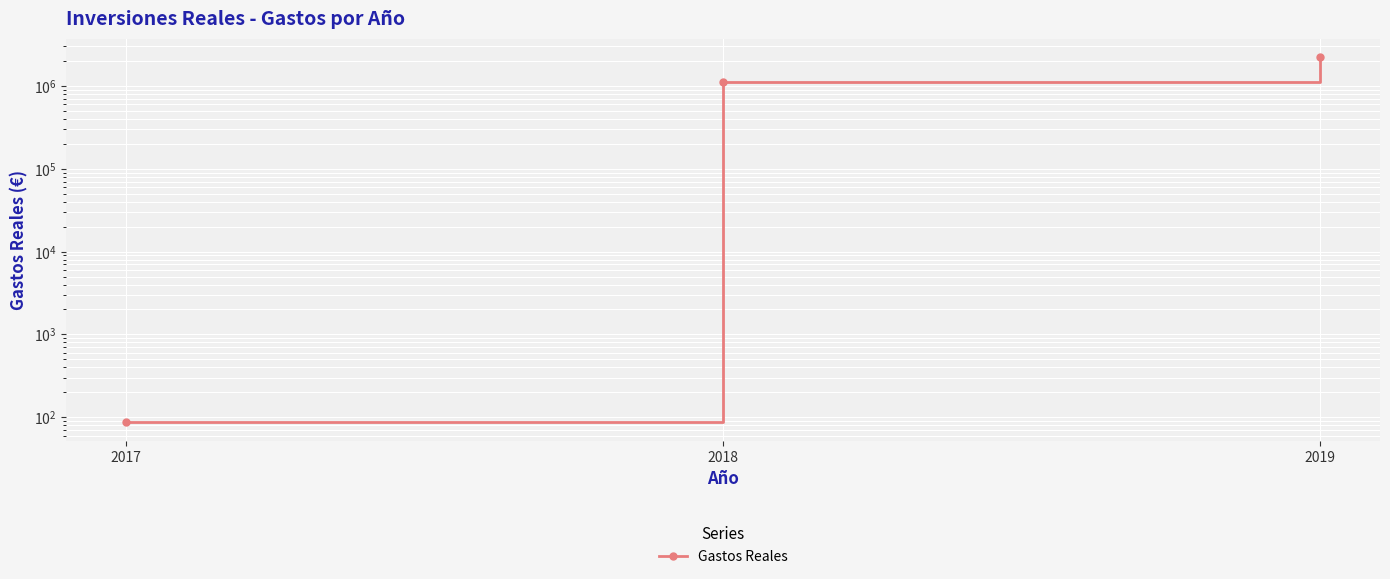

List the labels in order of value, largest first.

2019, 2018, 2017